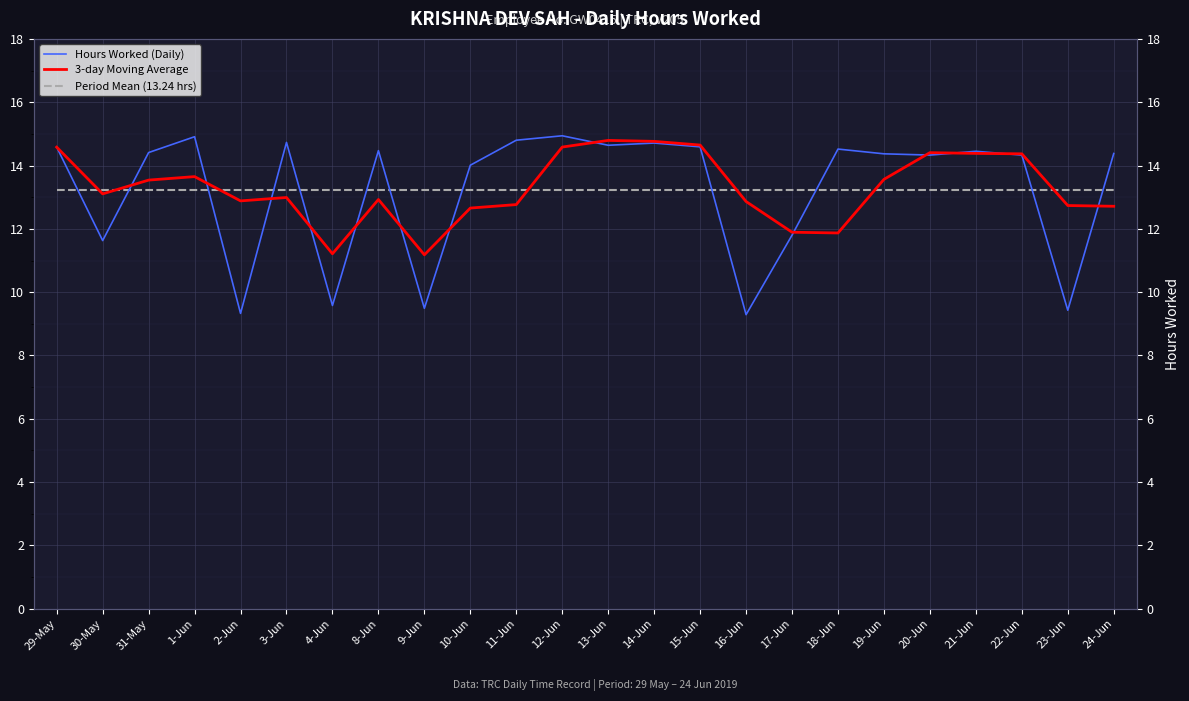

In 3-day Moving Average, how many points are higher than both neighbors (excluding endpoints)?

5